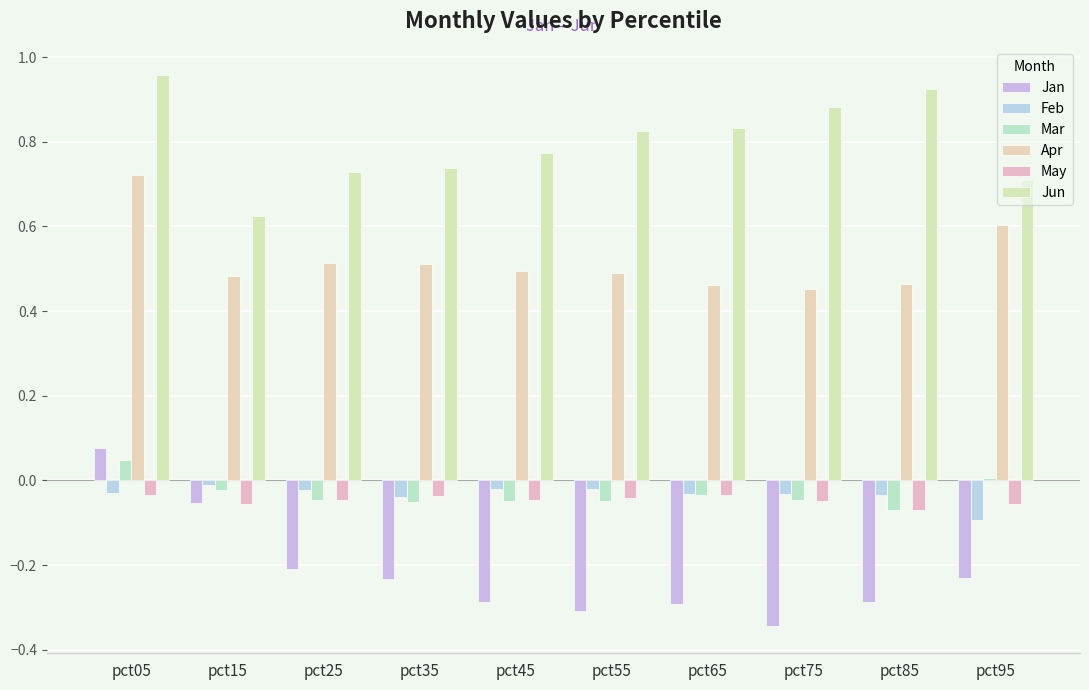

How many data points does each series have?

10